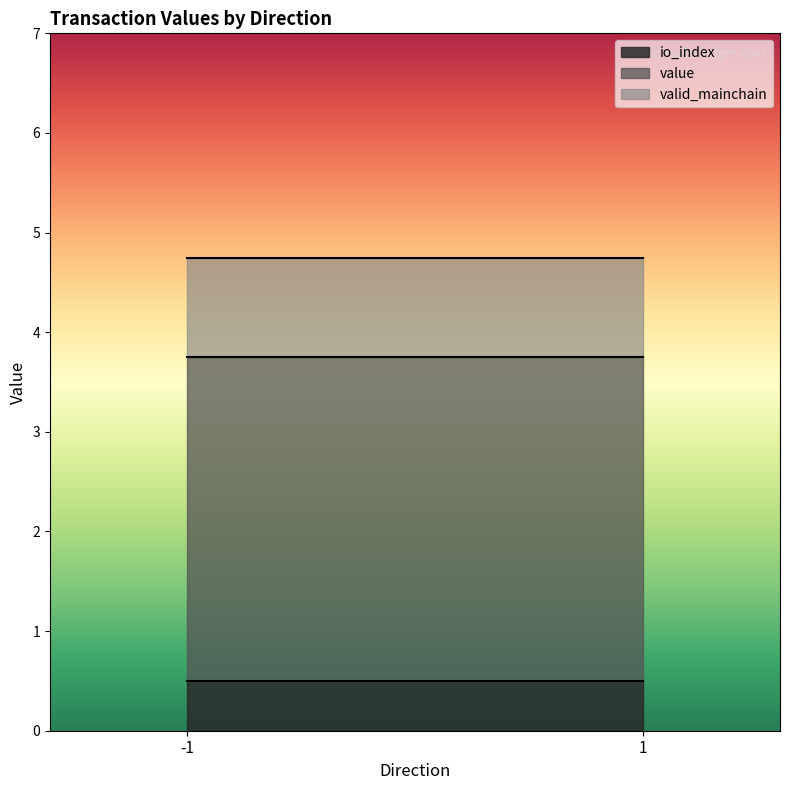

What is the total value across all series at 1?

4.7